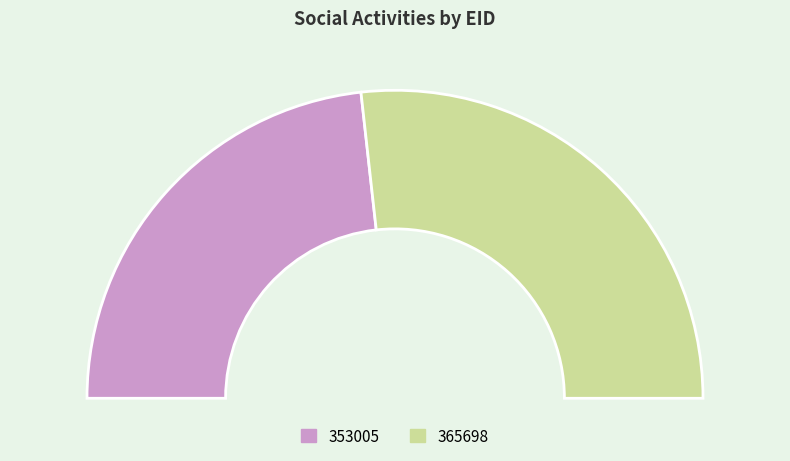

What is the largest slice in the pie chart?

365698